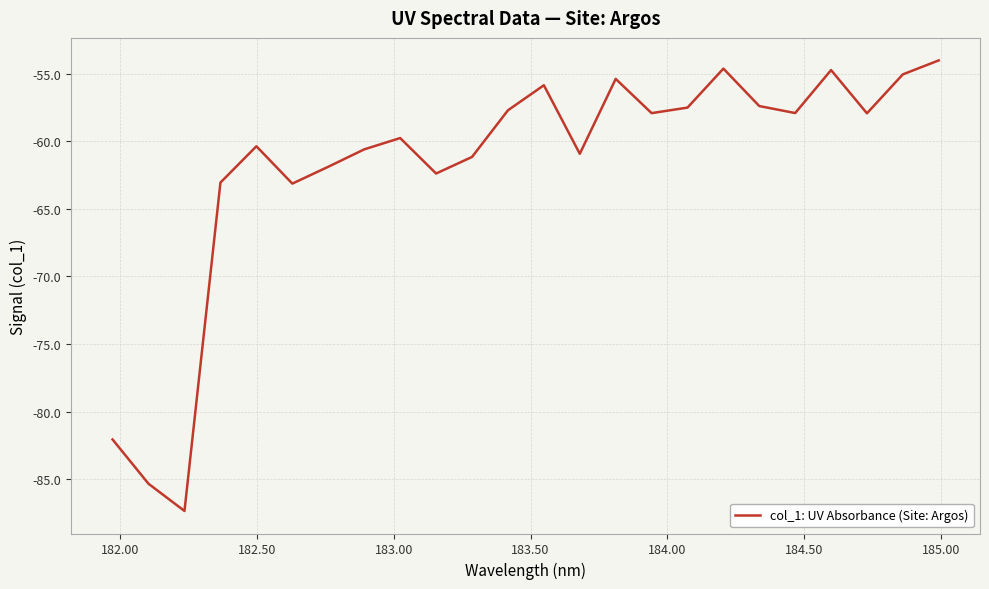

What is the minimum value shown in the chart?

-87.4